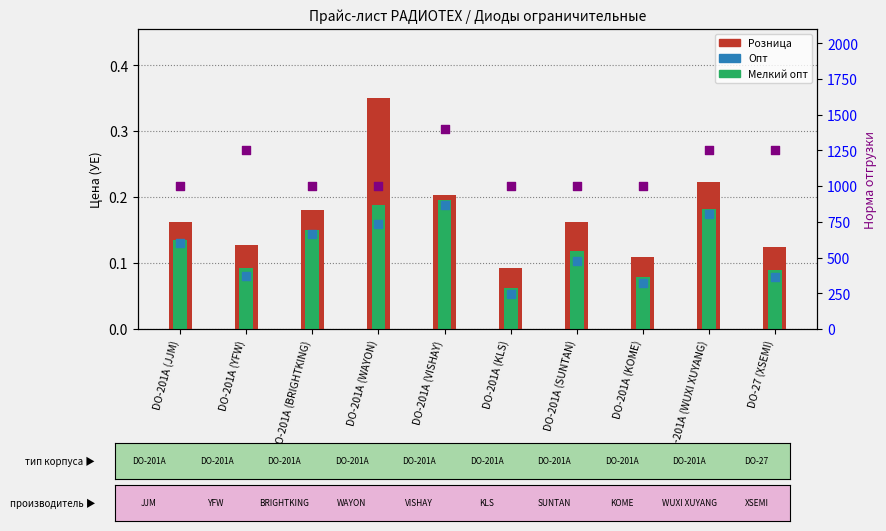

What is the total value across all series at DO-201A (JJM)?

1000.4